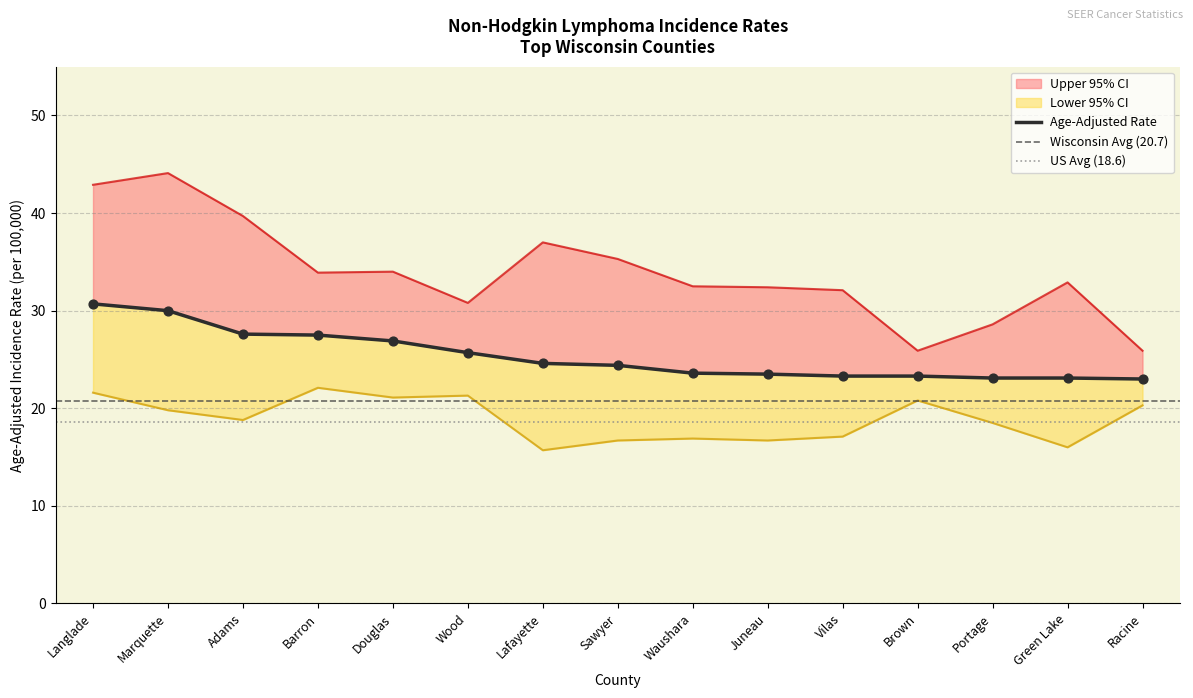

What is the total value across all series at Sawyer?

76.4